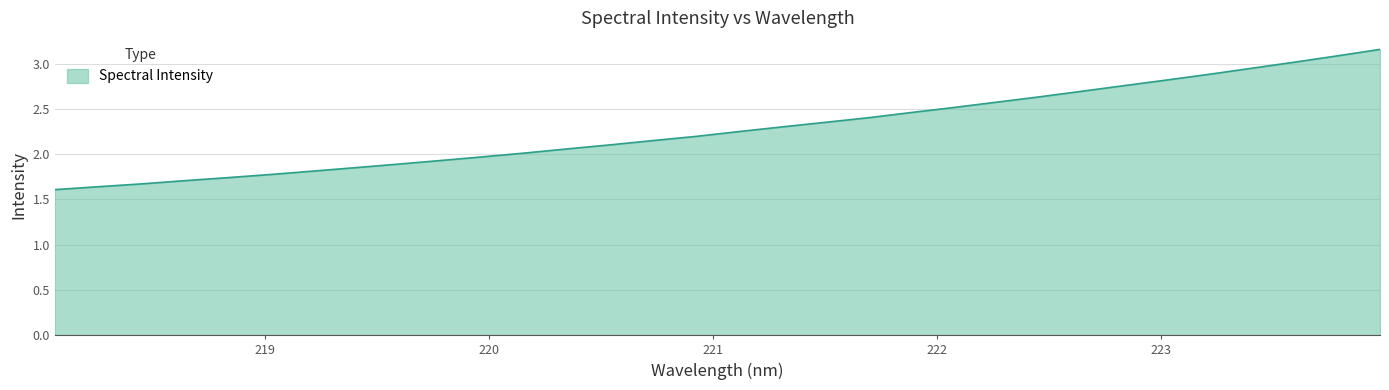

How many lines are shown in the chart?

1